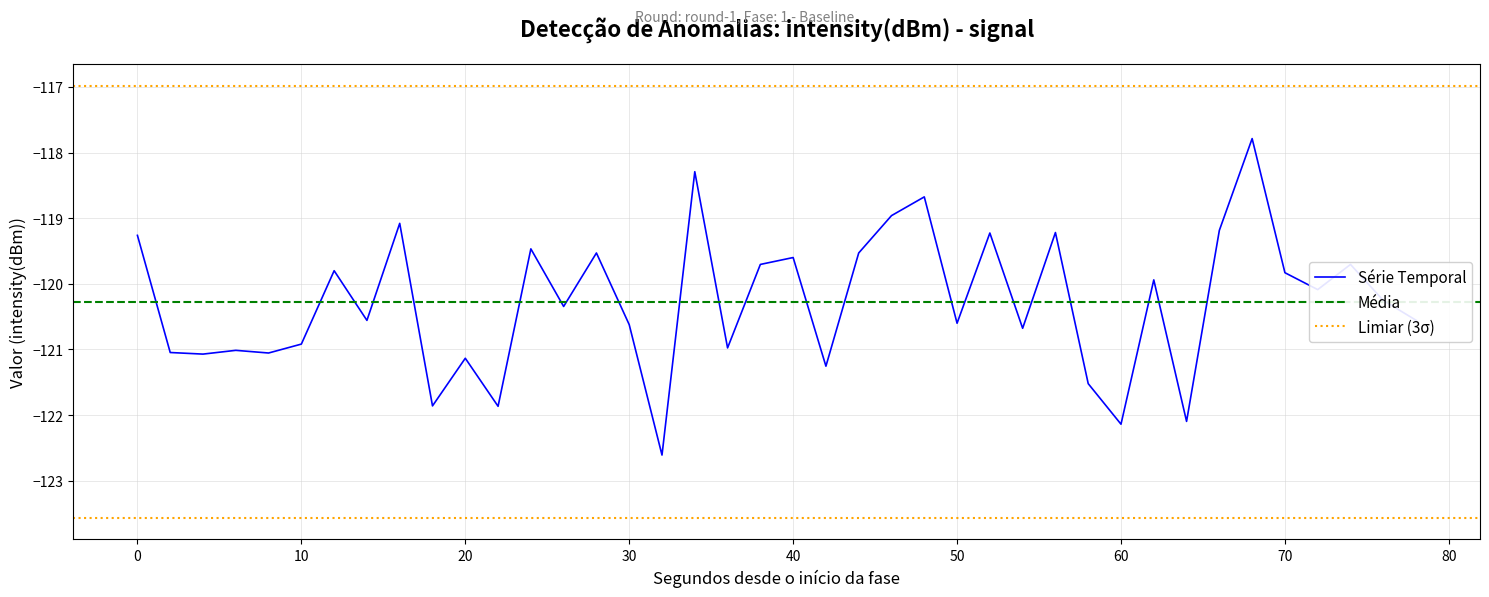

What is the greatest value displayed?

-117.8